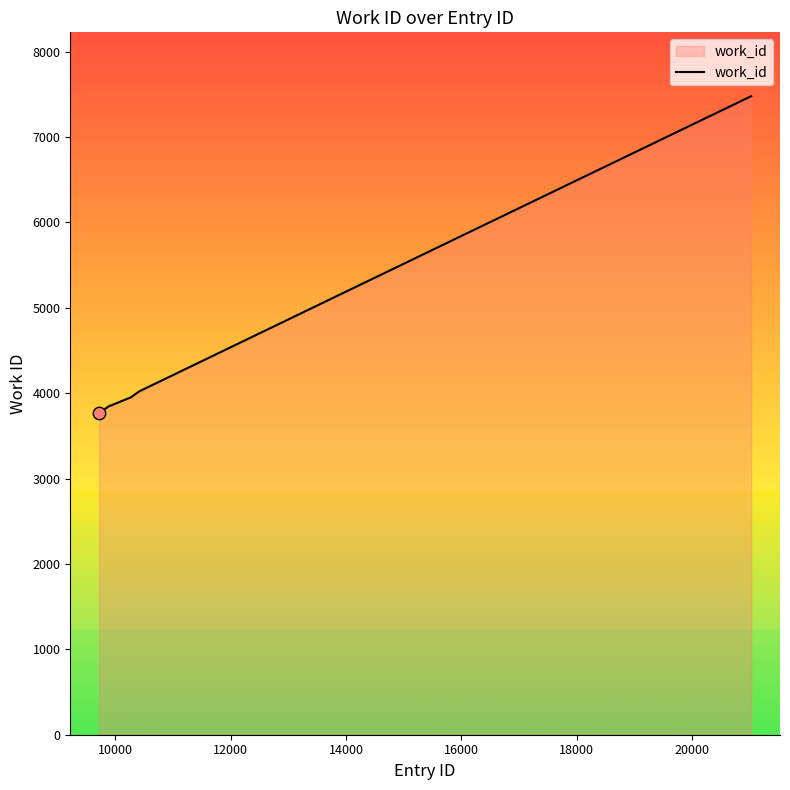

What is the minimum value shown in the chart?

3769